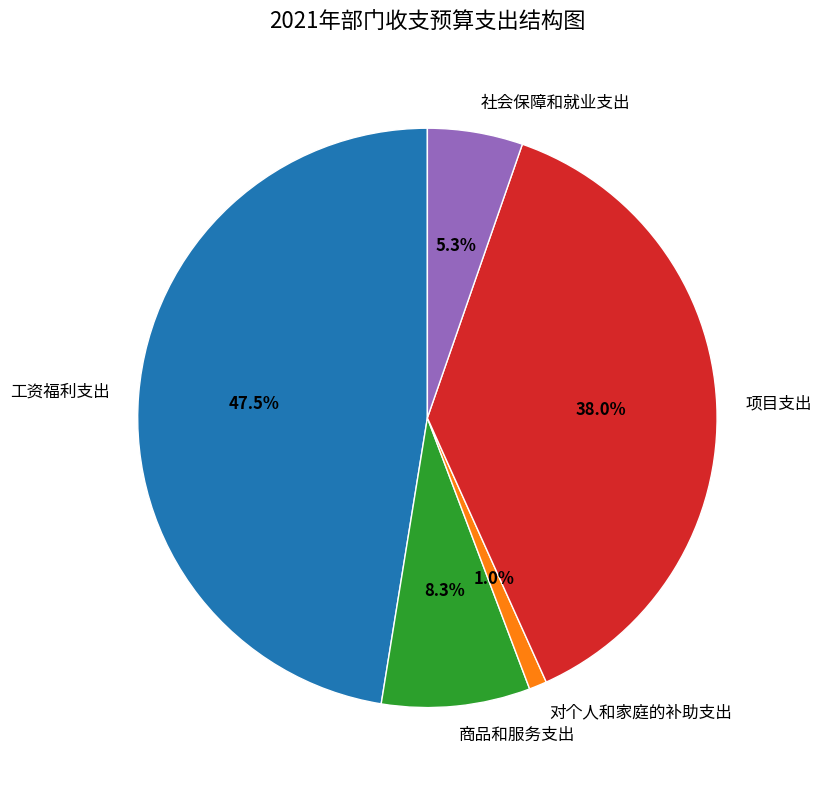

To the nearest percent, what percentage of the pie is 商品和服务支出?

8%